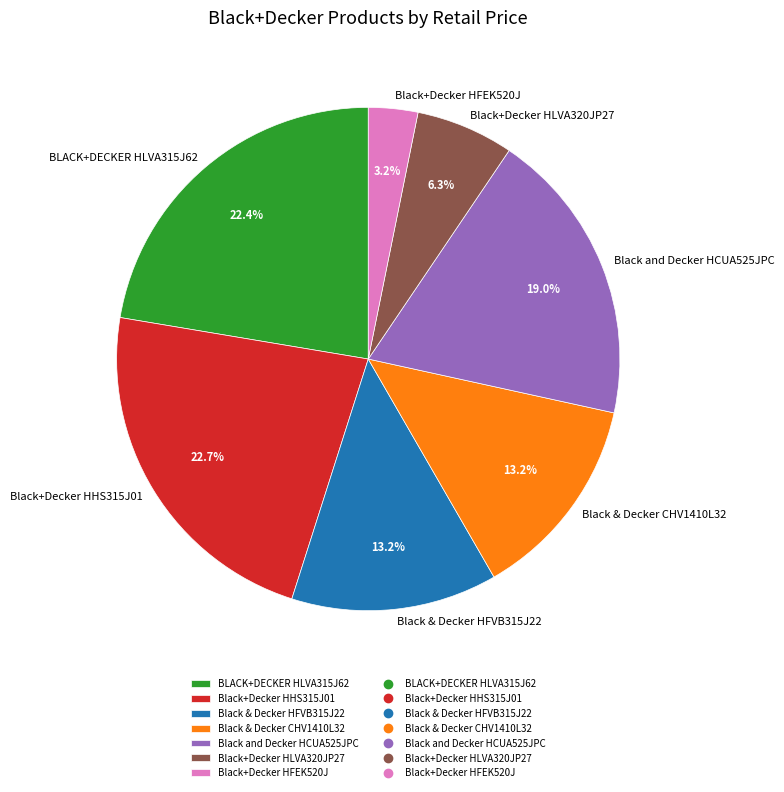

Is Black & Decker CHV1410L32 the majority of the pie?

No